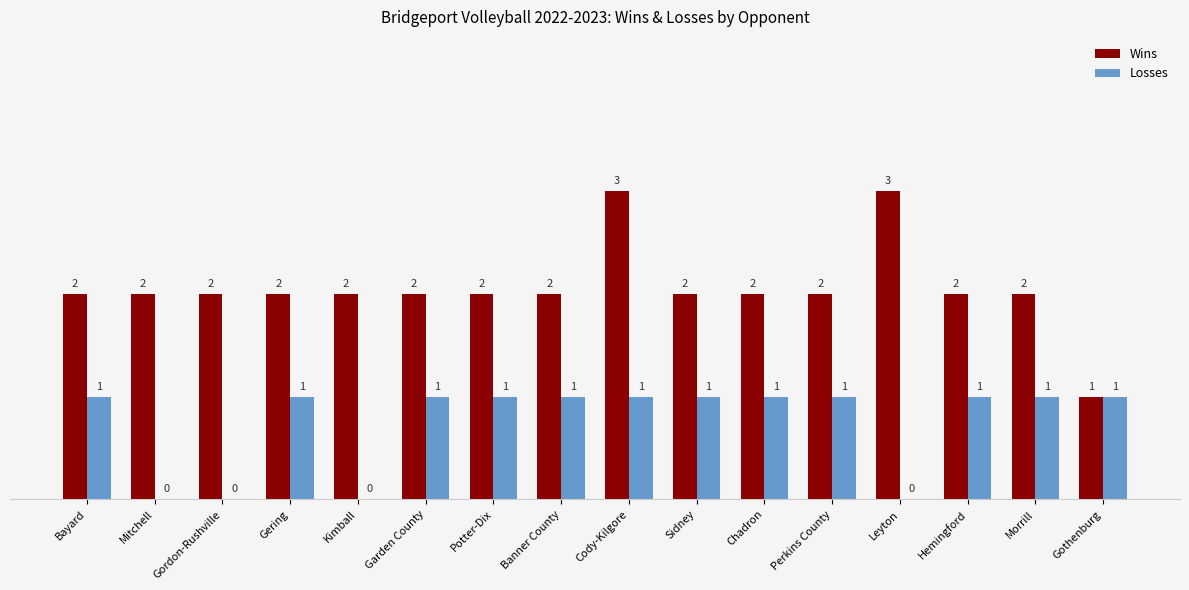

Are the bars horizontal?

No